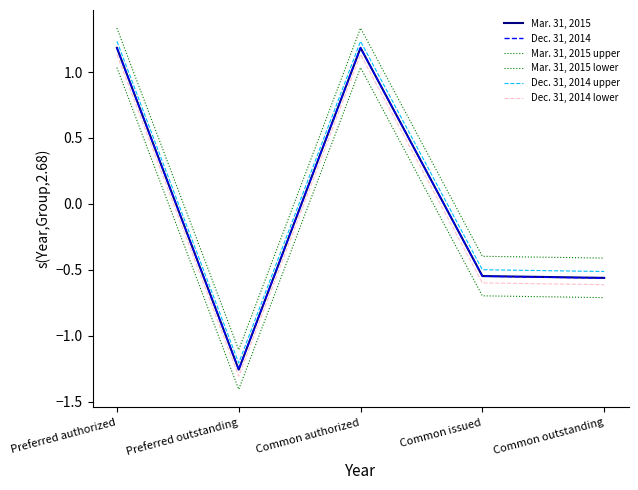

Does the chart have visible grid lines?

No